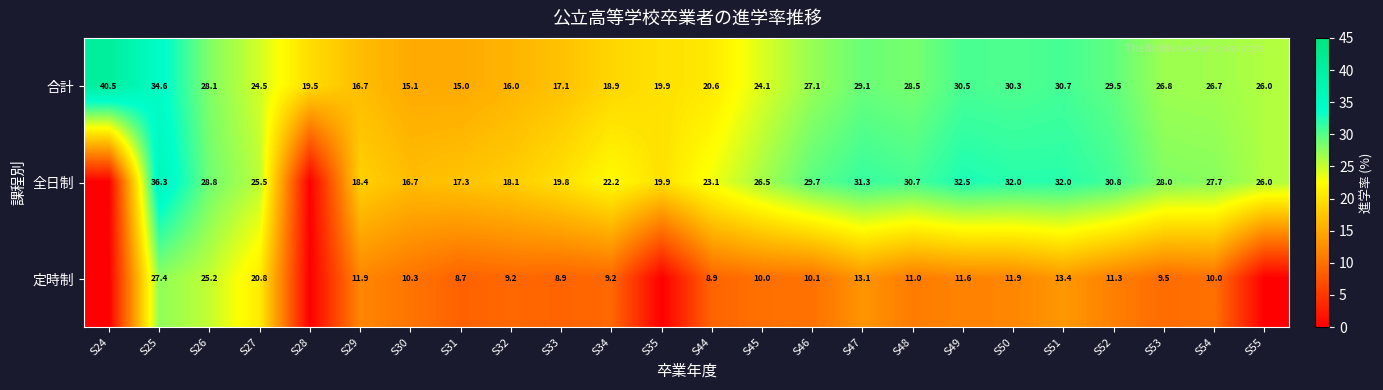

Which series changed the most between S30 and S33?

全日制